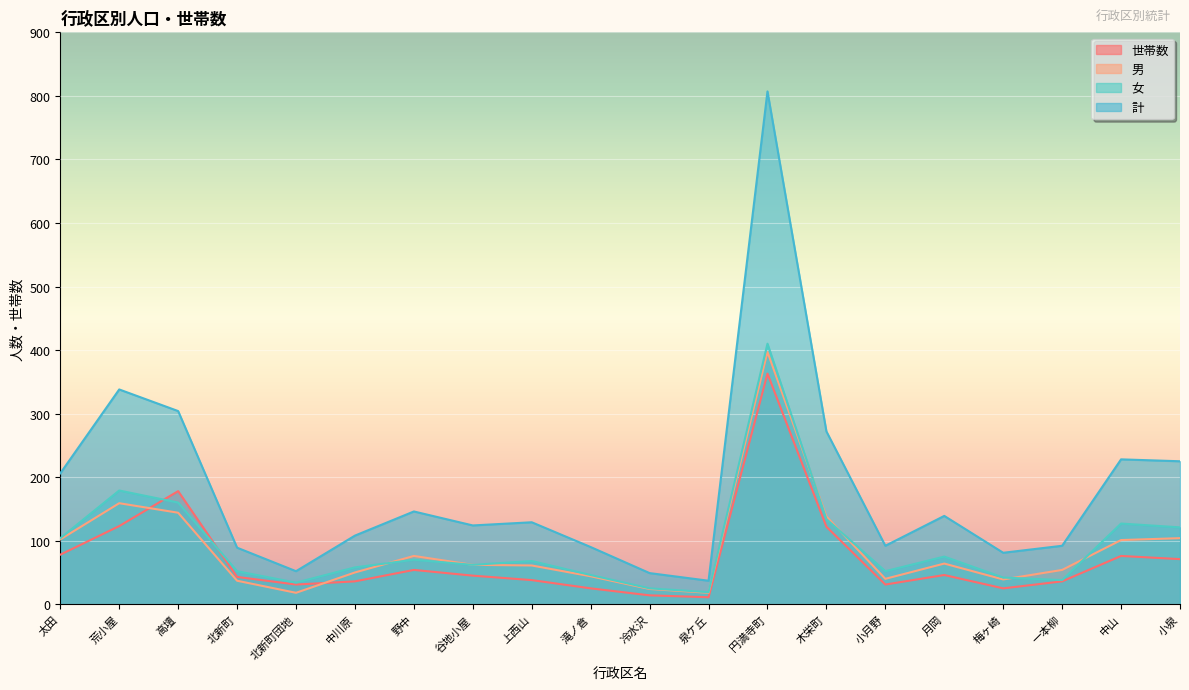

How many lines are shown in the chart?

4